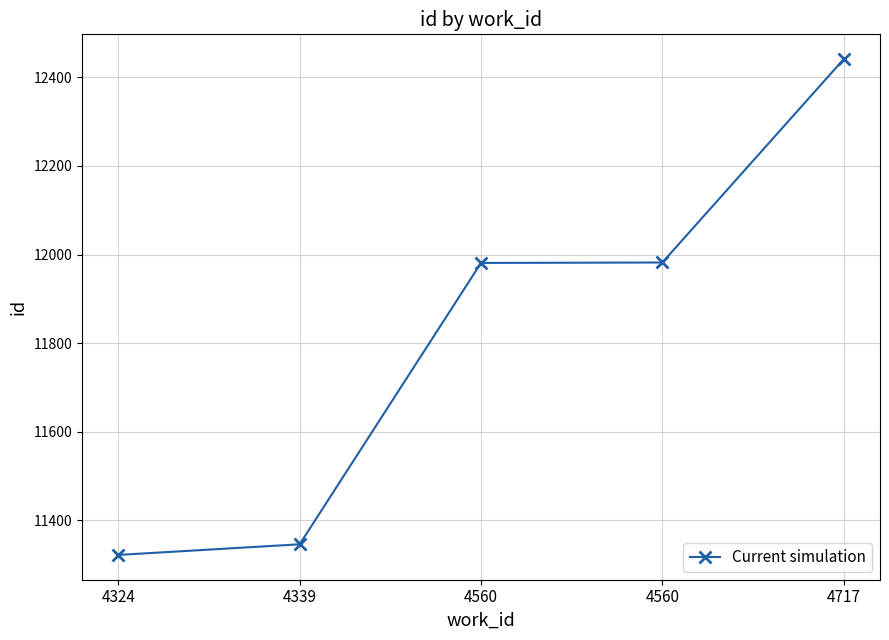

True or false: the data has more than 1 interior local peaks.

False